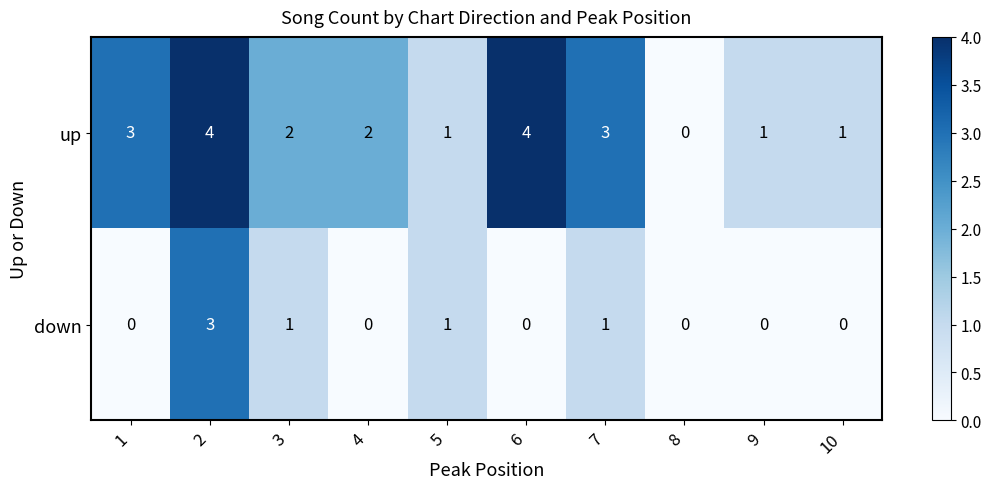

How many data points does each series have?

10